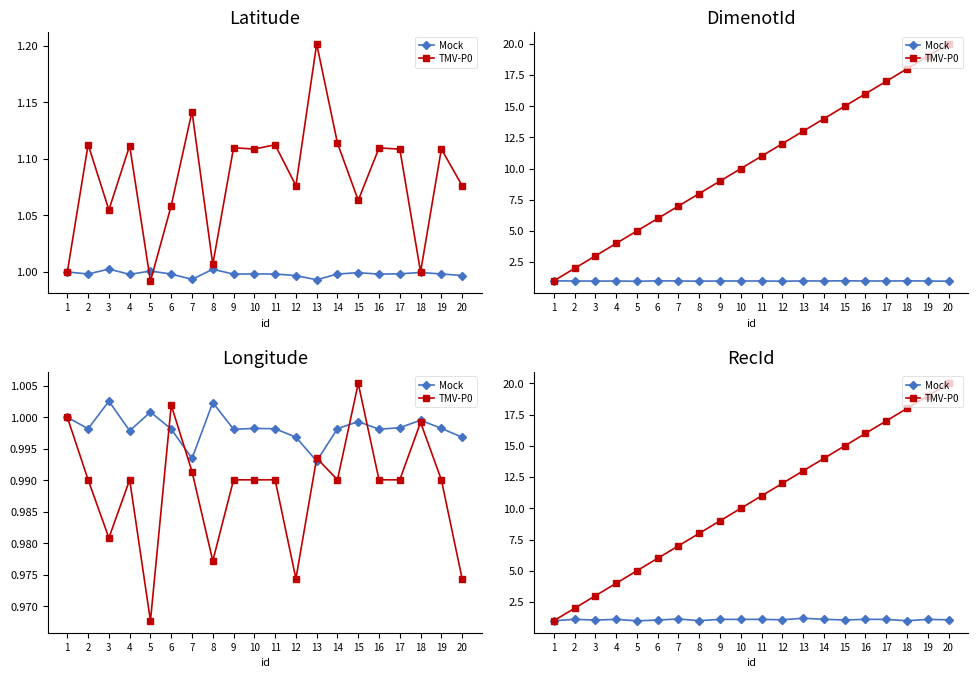

Which category has the lowest value in the TMV-P0 series?

1